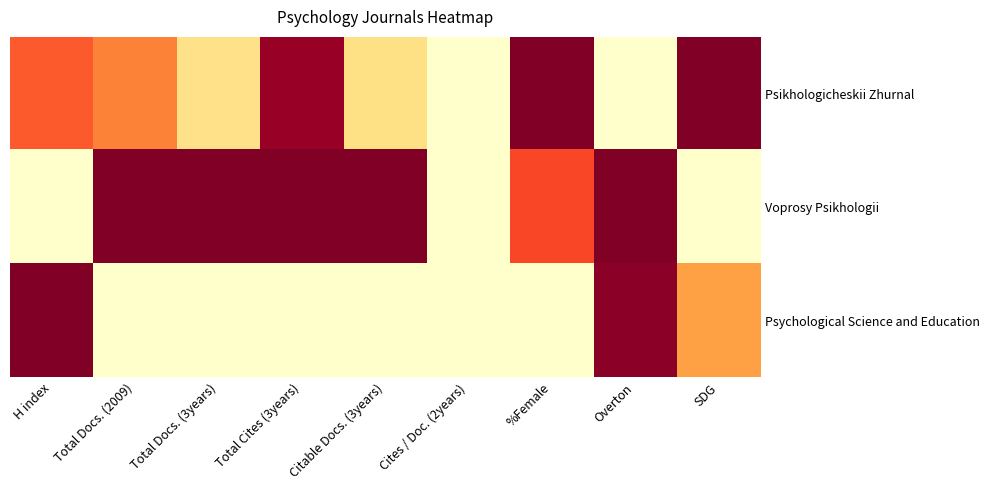

How many values in the Psikhologicheskii Zhurnal series exceed 0?

7